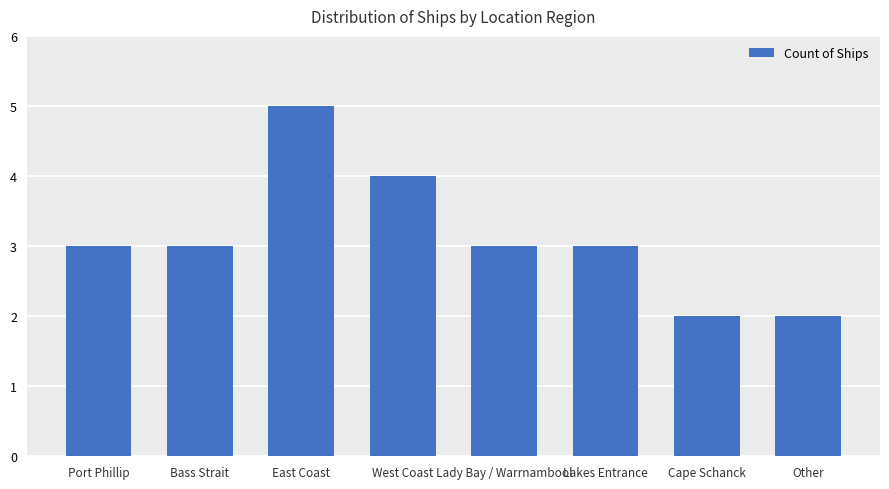

Which label corresponds to the largest value in the chart?

East Coast